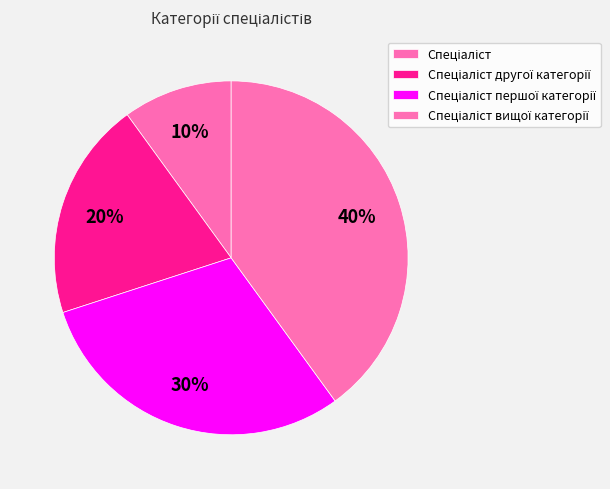

Does any single category account for the majority?

No